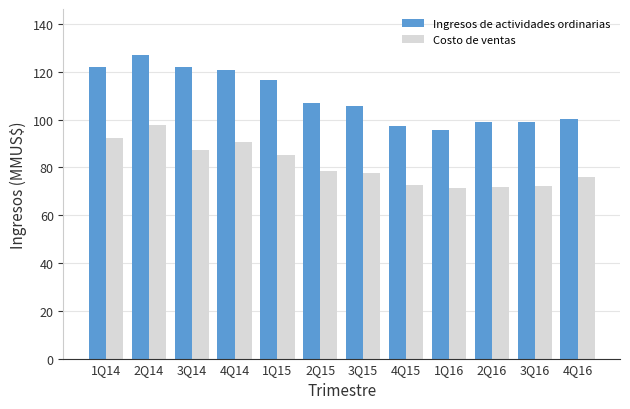

Count the number of data series in this chart.

2